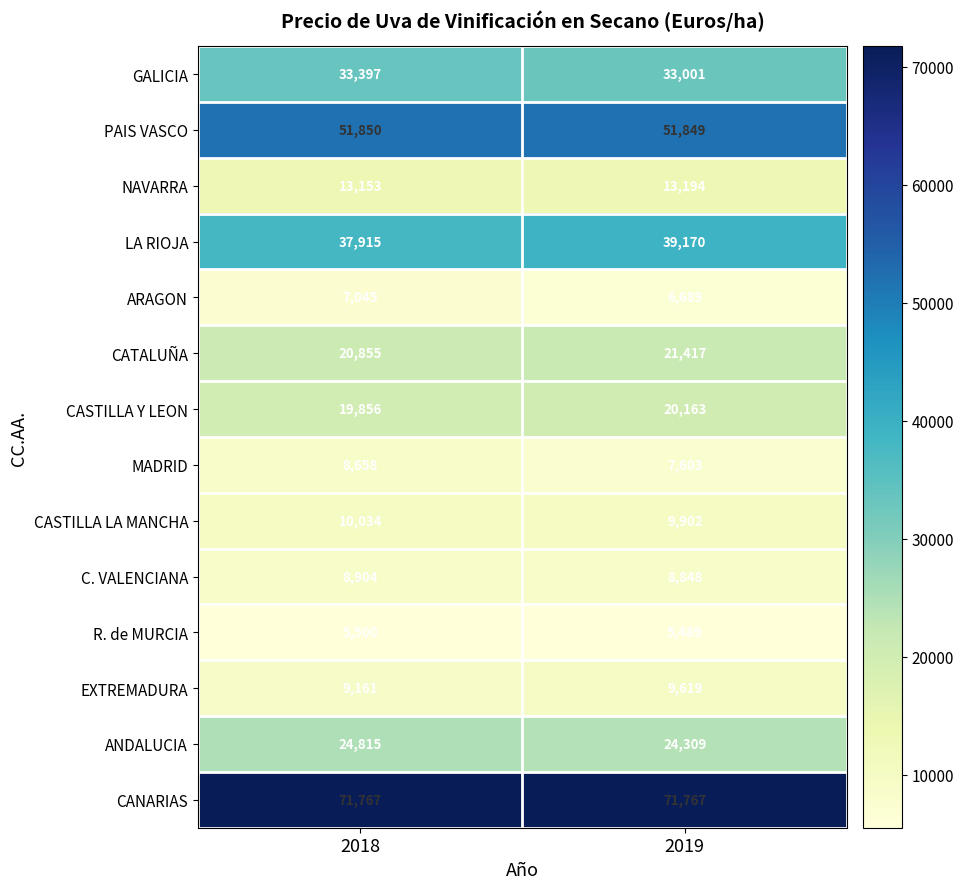

What is the spread (max minus min) of values at 2018?

66267